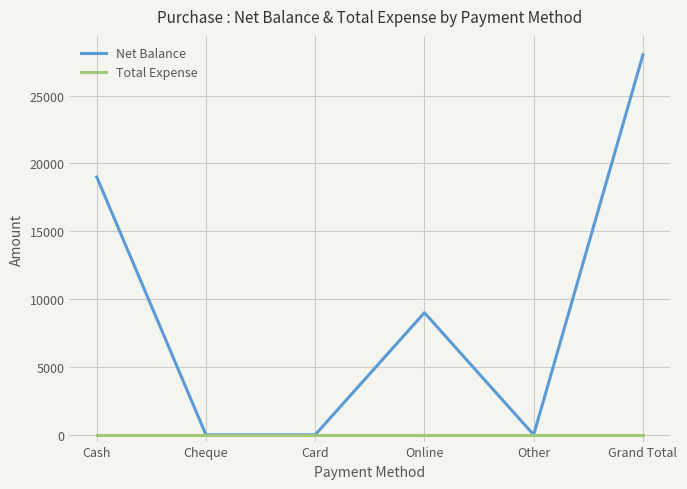

List the series in order of their peak value, highest first.

Net Balance, Total Expense